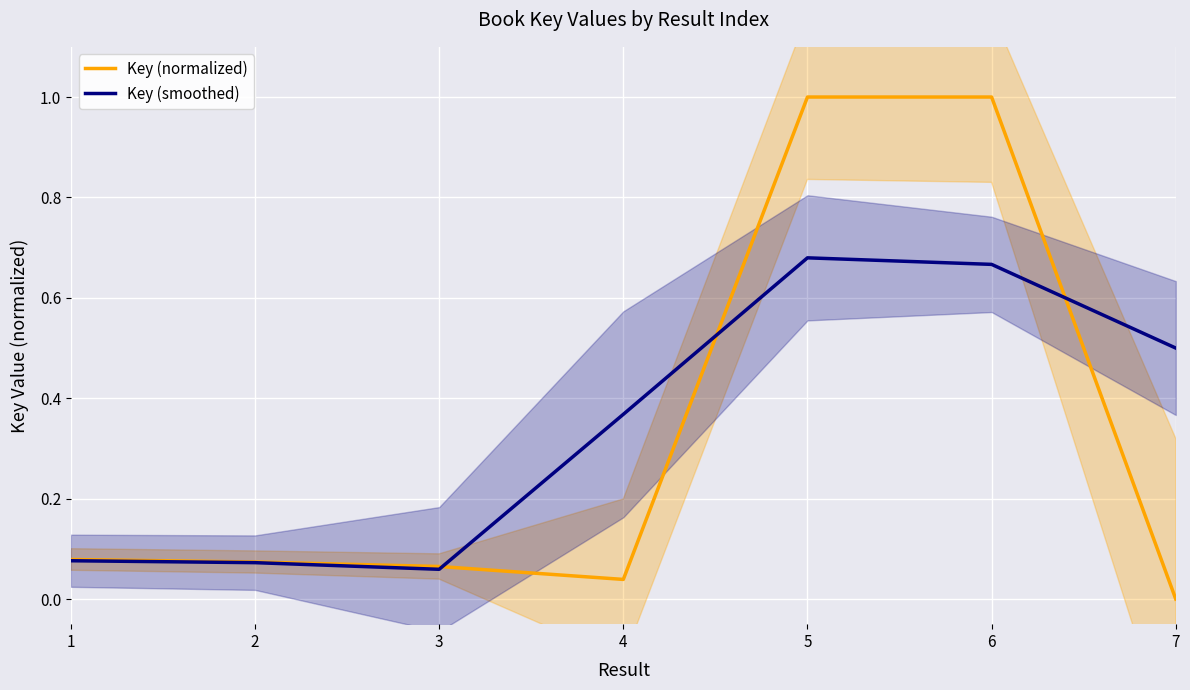

At 4, list the series in order from largest to smallest.

Key (smoothed), Key (normalized)